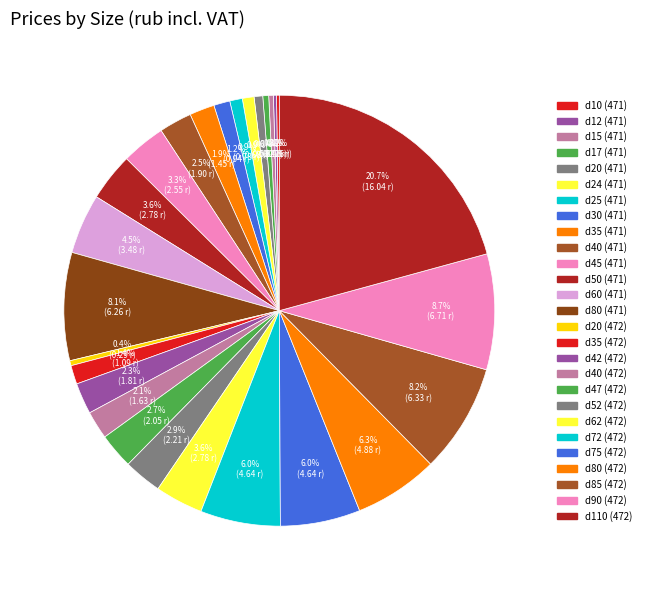

True or false: d47 (472) accounts for 3% of the total.

True